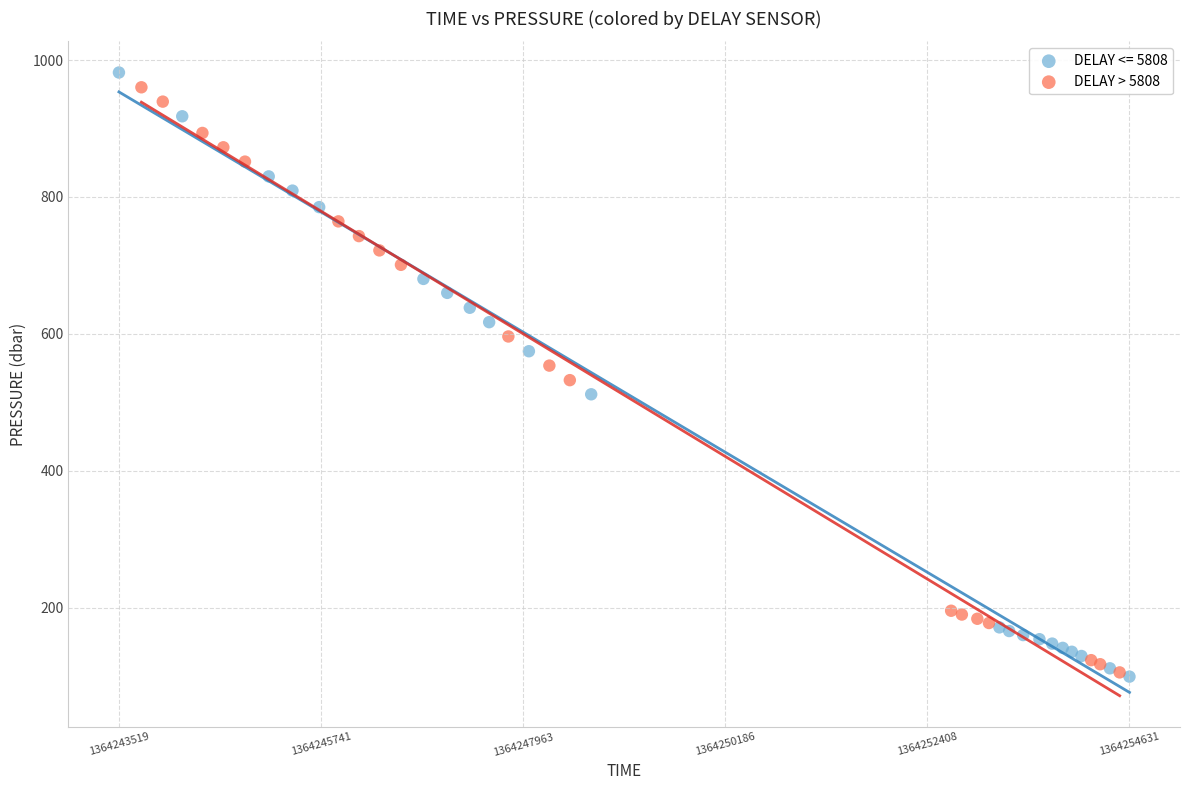

Which series has the largest Y range (max minus min)?

DELAY <= 5808